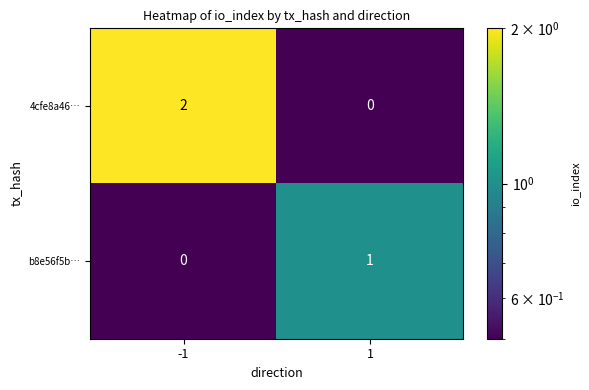

Is the value of b8e56f5b… at 1 greater than the value of 4cfe8a46… at 1?

Yes